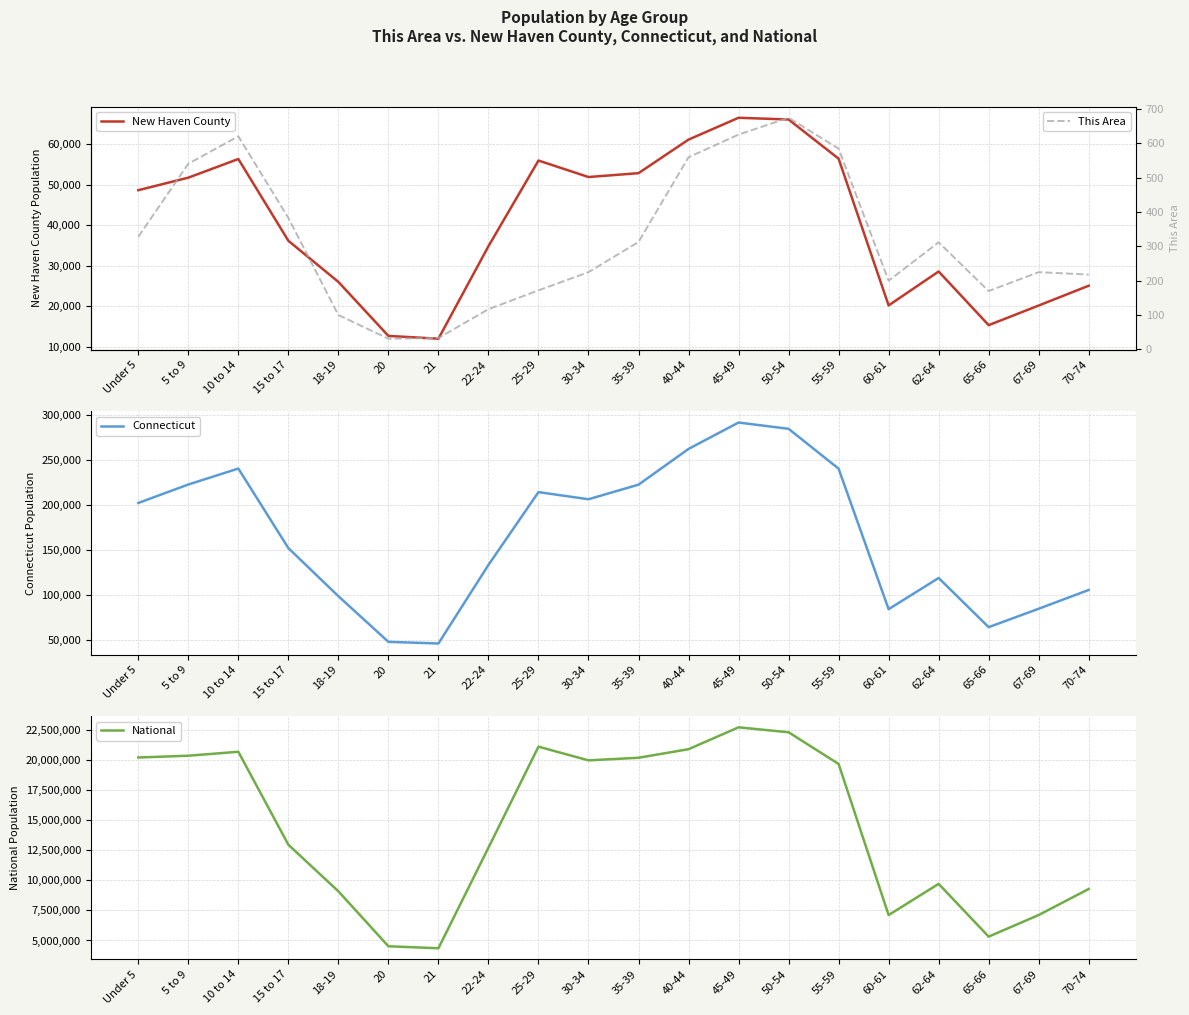

What is the total value across all series at 22-24?

12880974